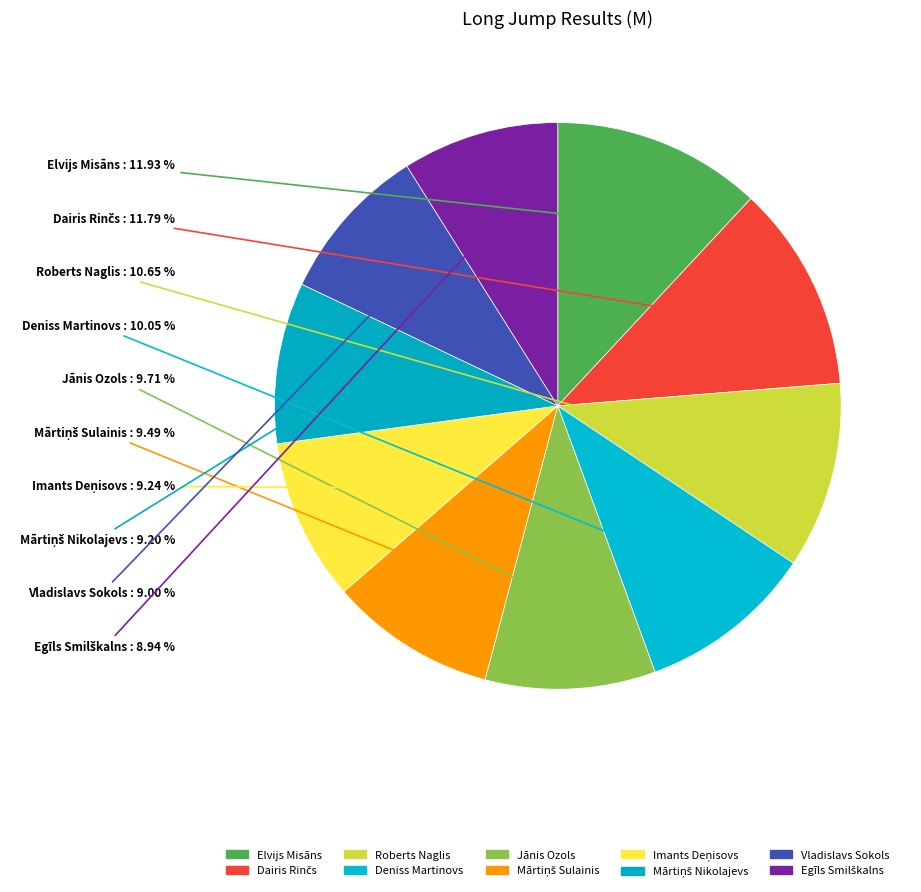

Which category has the smallest portion of the pie?

Egīls Smilškalns